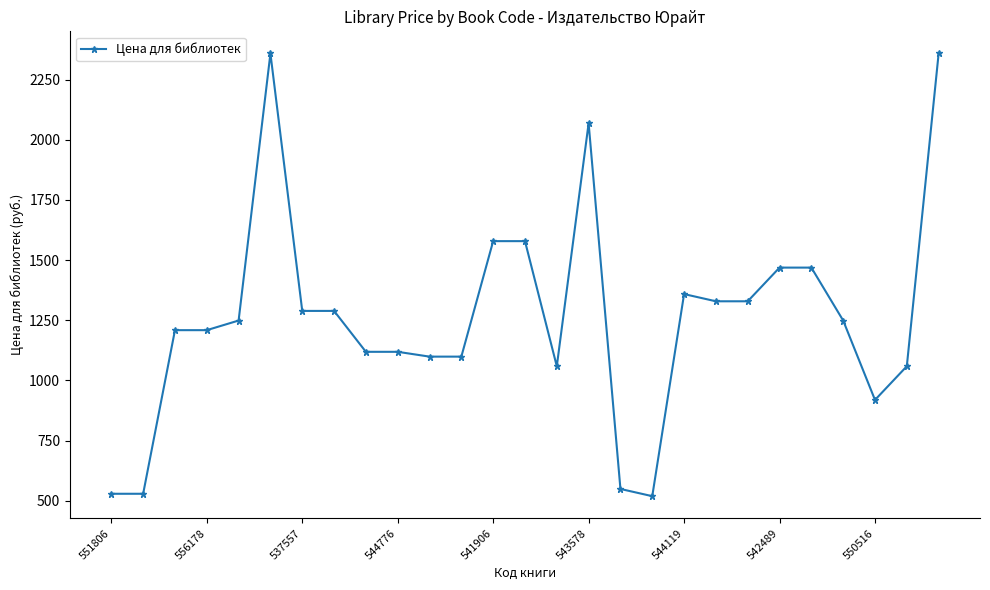

What is the difference between the maximum and second lowest values?

1830